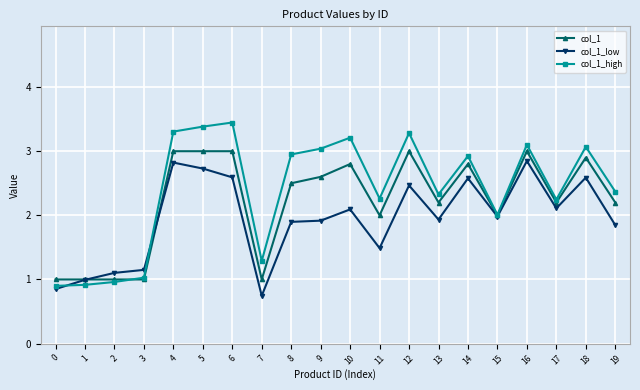

Which series has the largest total across all categories?

col_1_high